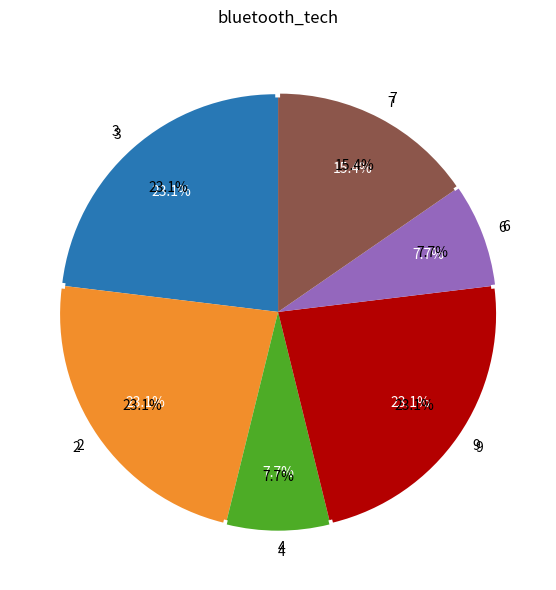

How many slices are in this pie chart?

8